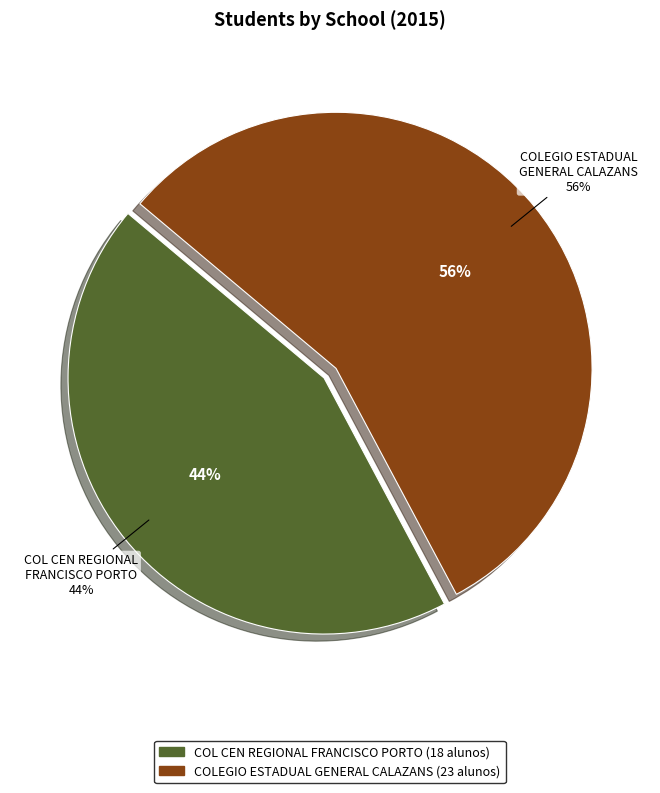

How many slices are in this pie chart?

2